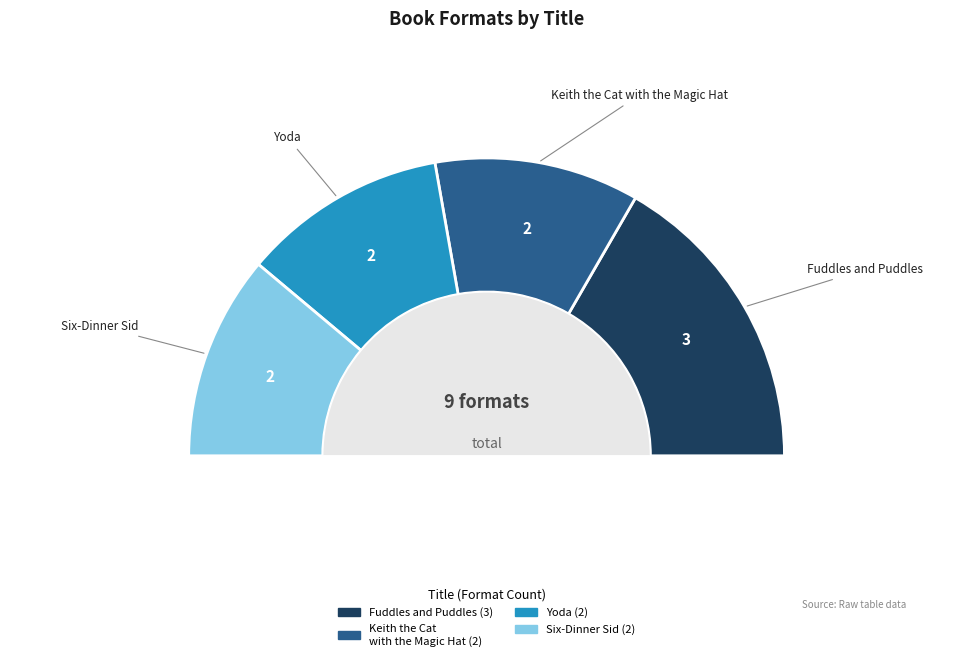

Is it true that Yoda (487495581) is 22% of the pie?

True